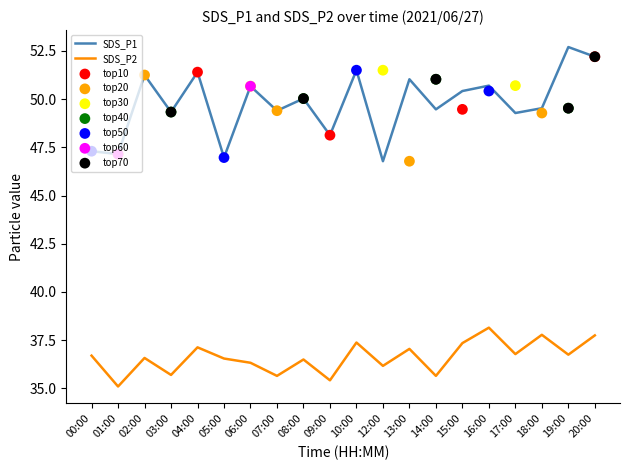

At how many categories does at least one series exceed 42?

20